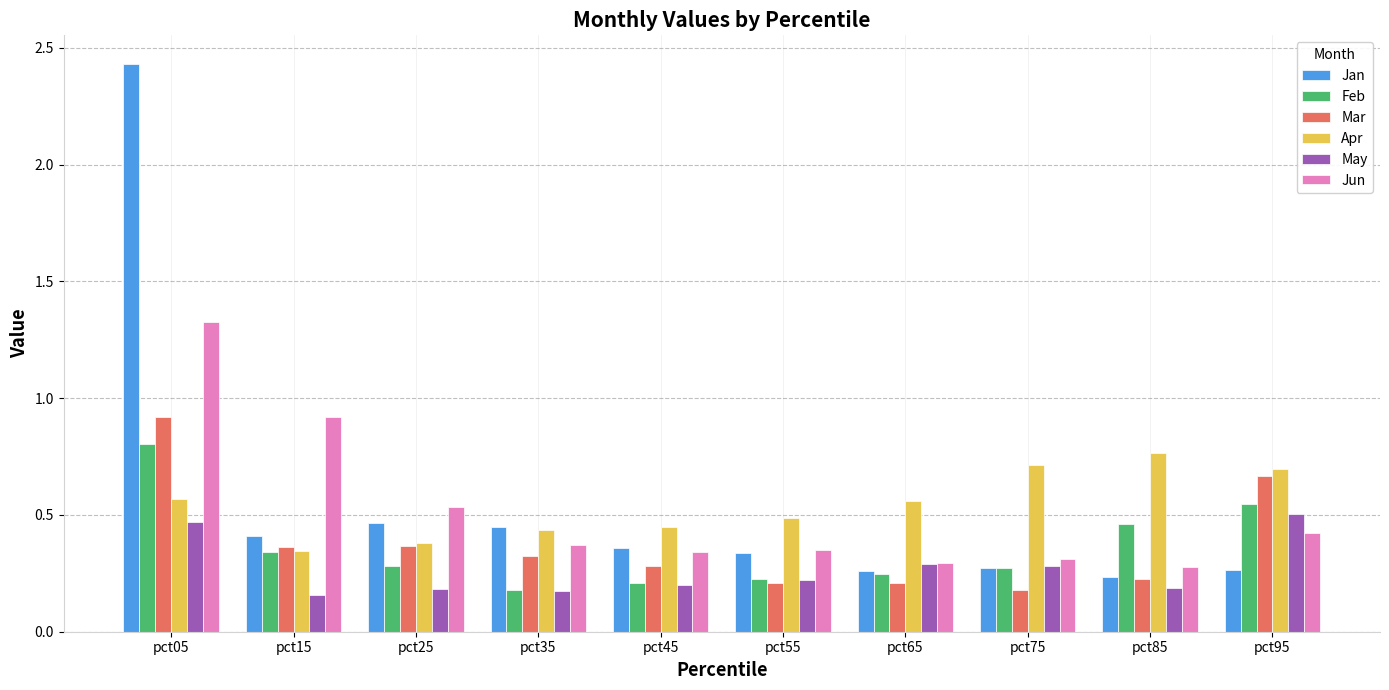

True or false: May has a value of 0.1 at pct65.

False